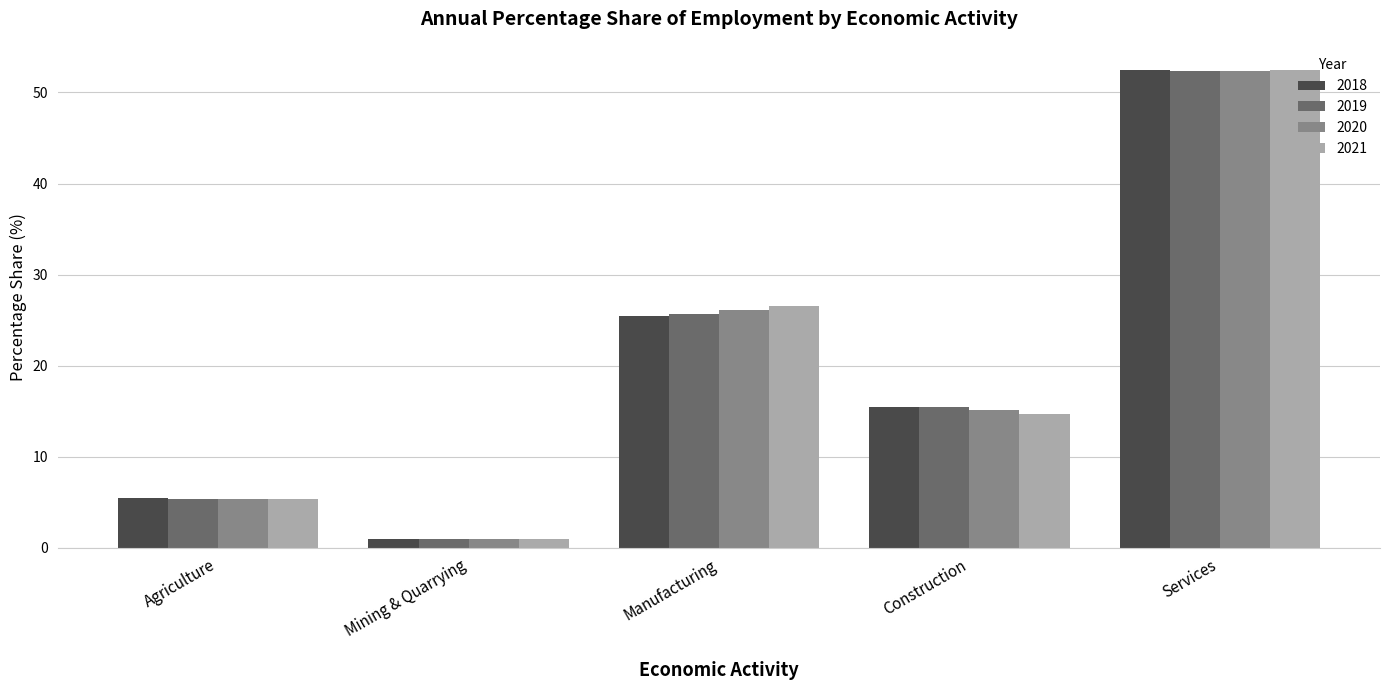

Which category has the highest value in the 2021 series?

Services